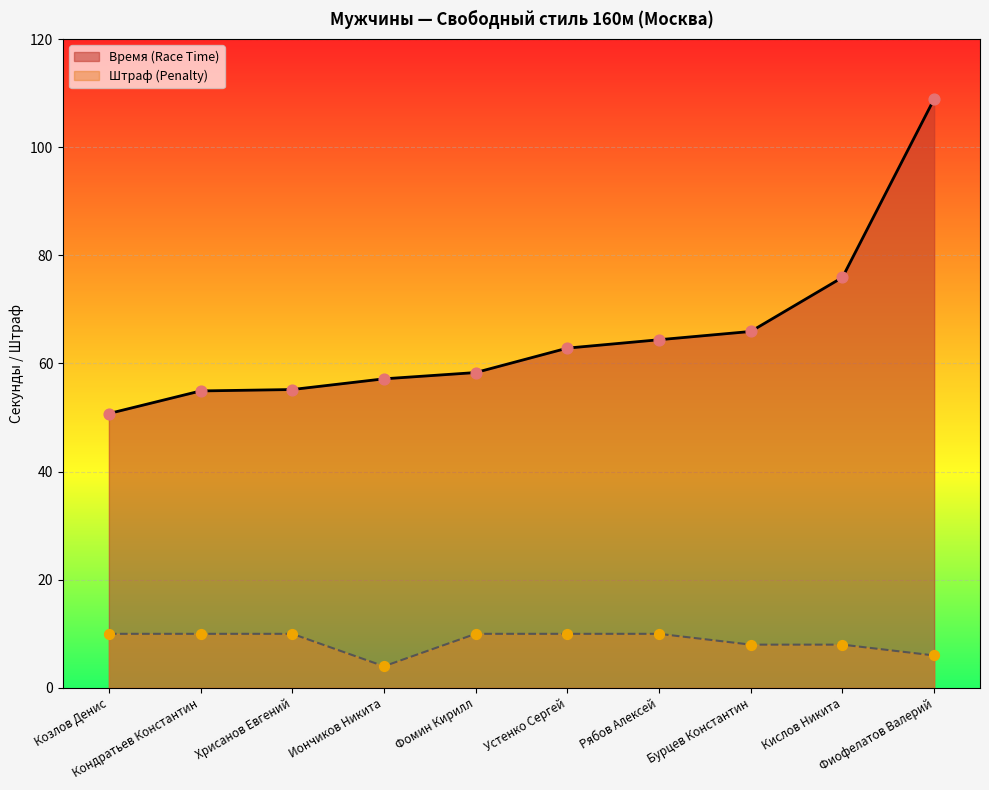

Is the value of Штраф (Penalty) at Иончиков Никита greater than the value of Время (Race Time) at Хрисанов Евгений?

No